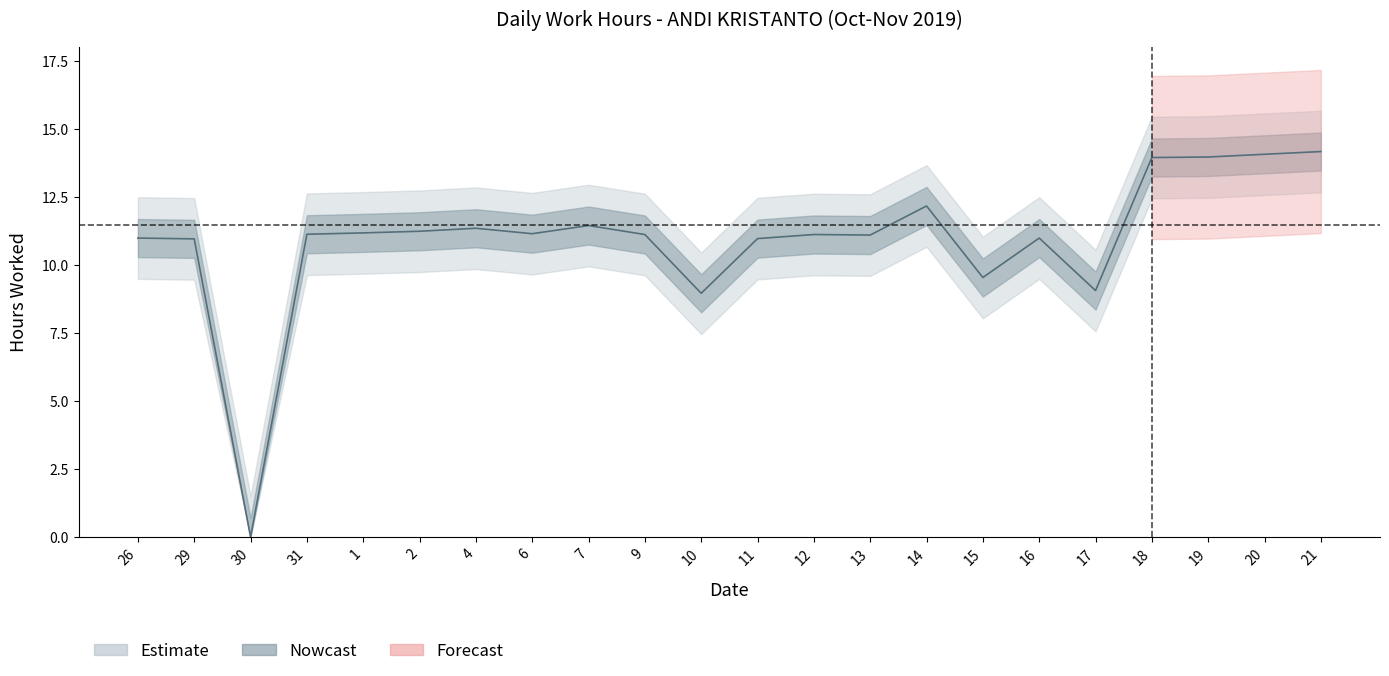

What position from the left is 18?

19